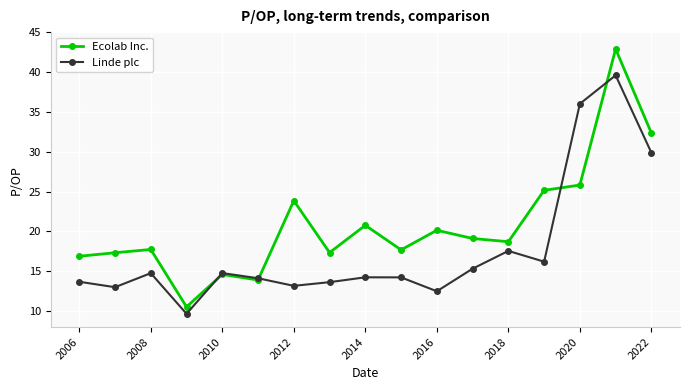

List the series in order of their overall mean, highest first.

Ecolab Inc., Linde plc